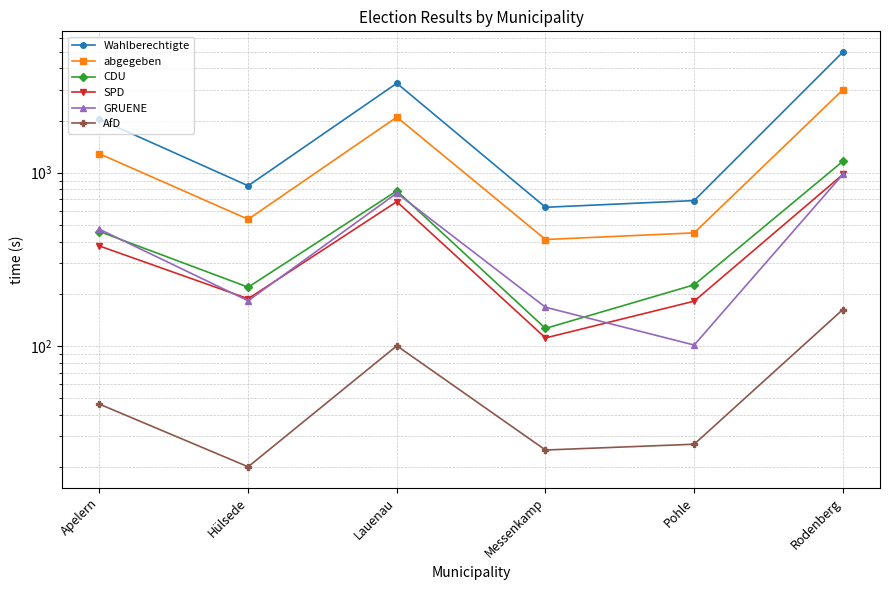

What is the sum of the GRUENE values at Pohle and Apelern?

572